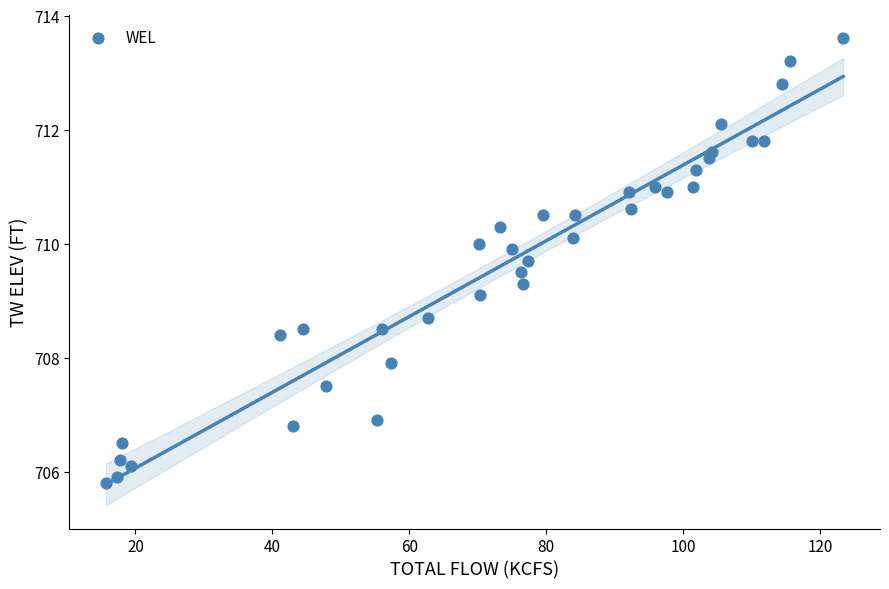

What is the range of X values (max minus min)?

107.7